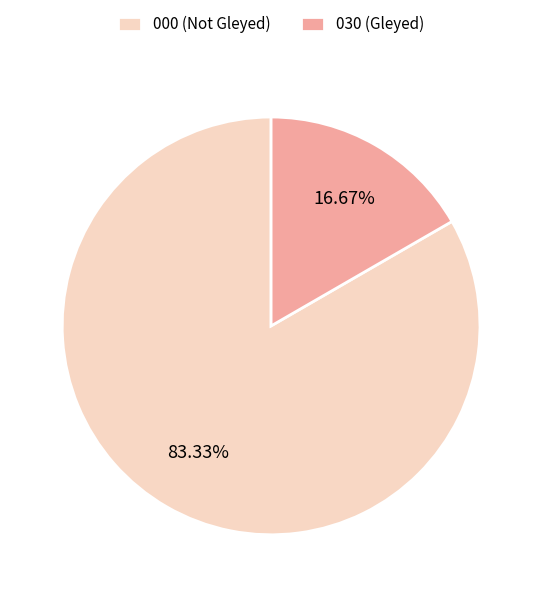

Do 030 (Gleyed) and 000 (Not Gleyed) together represent more than half of the pie?

Yes